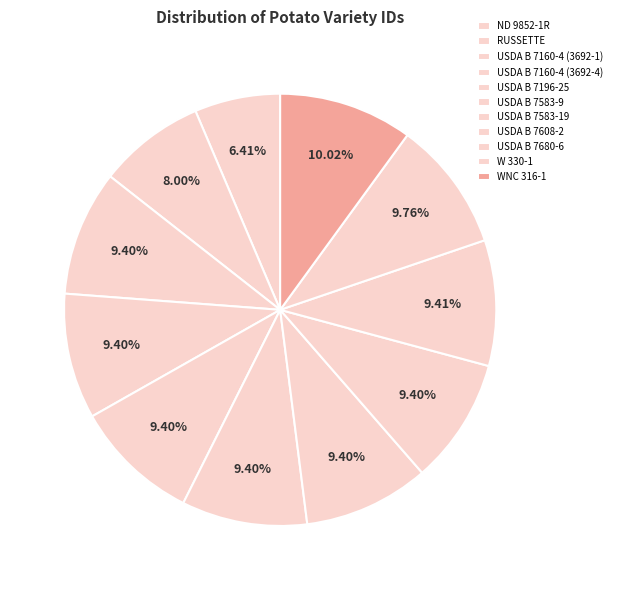

What percentage do USDA B 7160-4 (3692-1) and RUSSETTE together represent?

17.4%